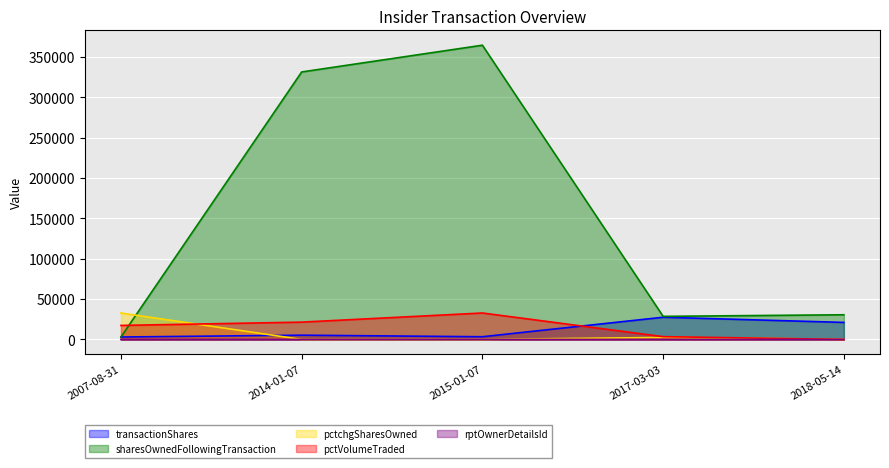

True or false: sharesOwnedFollowingTransaction has a value of 4382 at 2007-08-31.

False